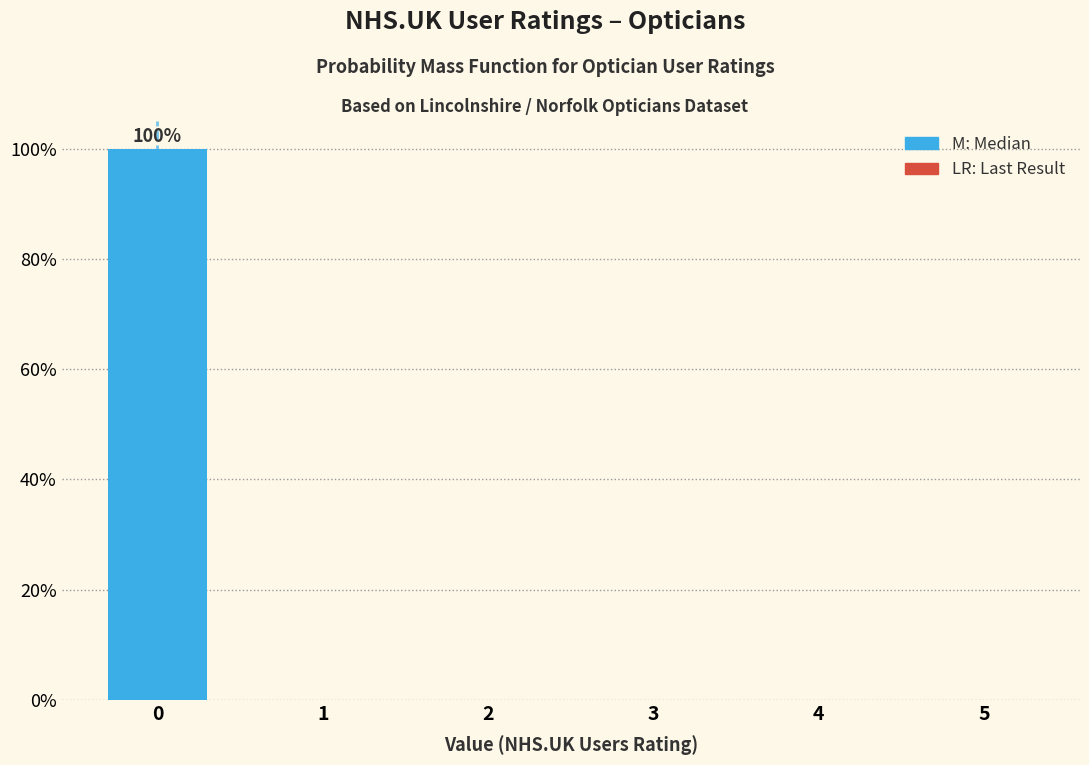

Reading right to left, what are all the values shown in this chart?

5=0	4=0	3=0	2=0	1=0	0=100